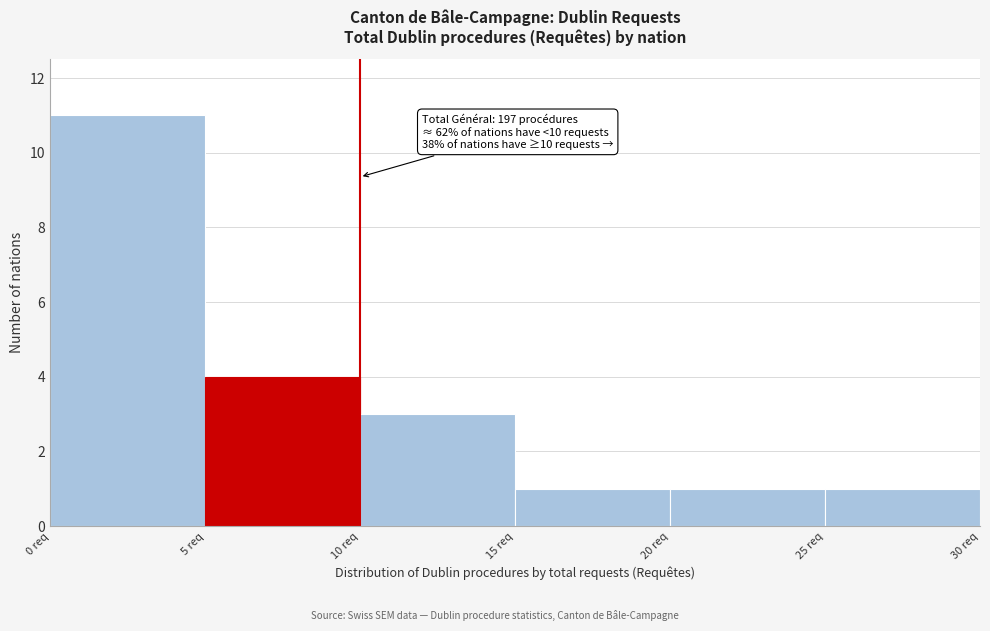

Which range on the x-axis has the tallest bar?

0 to 5